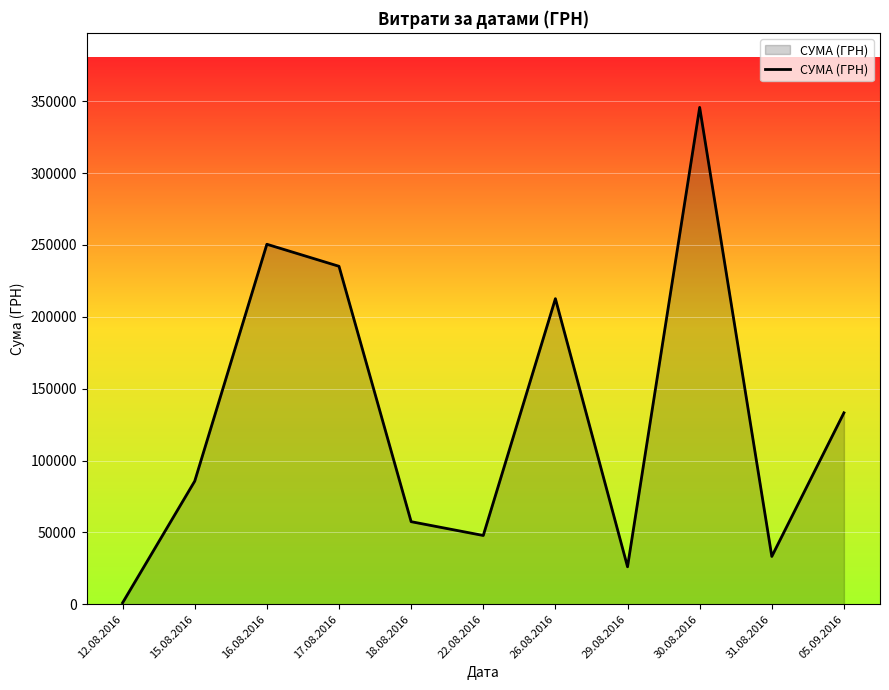

The value at 29.08.2016 is 26048.1. True or false?

True